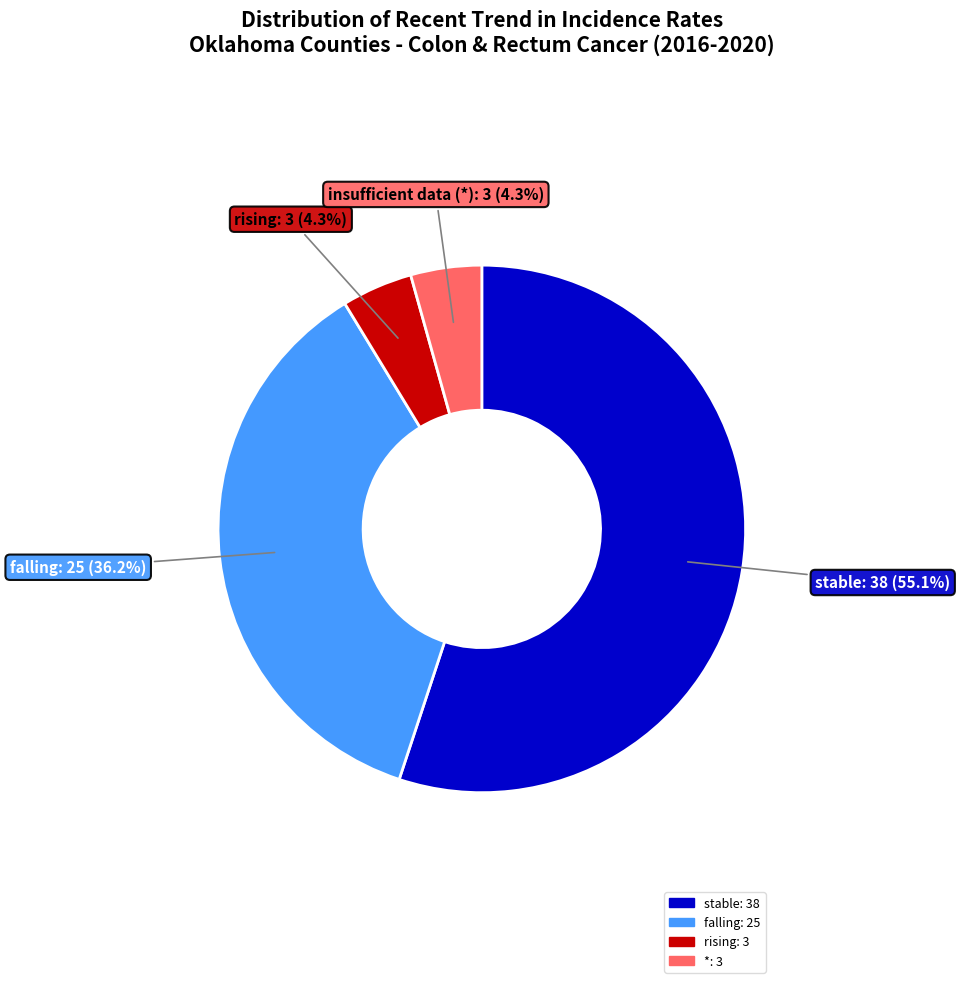

Does any single category account for the majority?

Yes